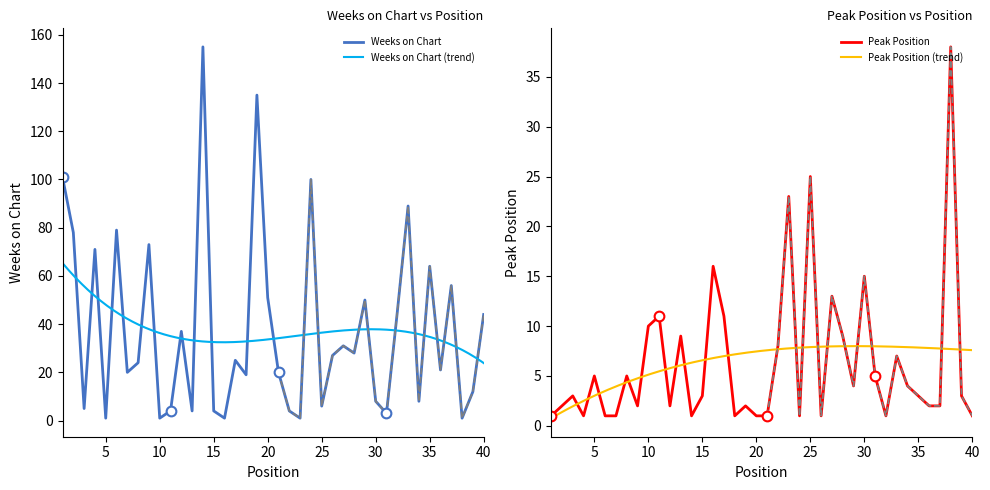

How many intersections are there between Peak Position and Weeks on Chart?

16